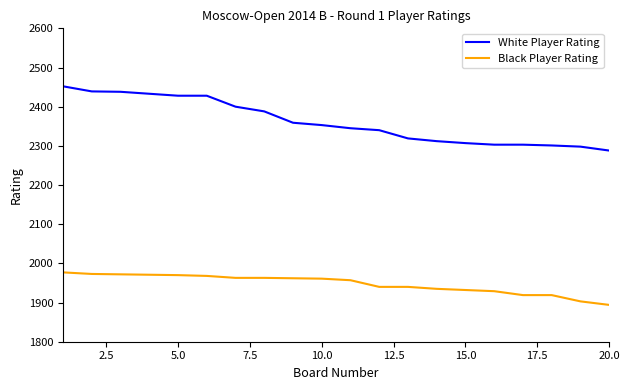

What is the greatest value displayed?

2452